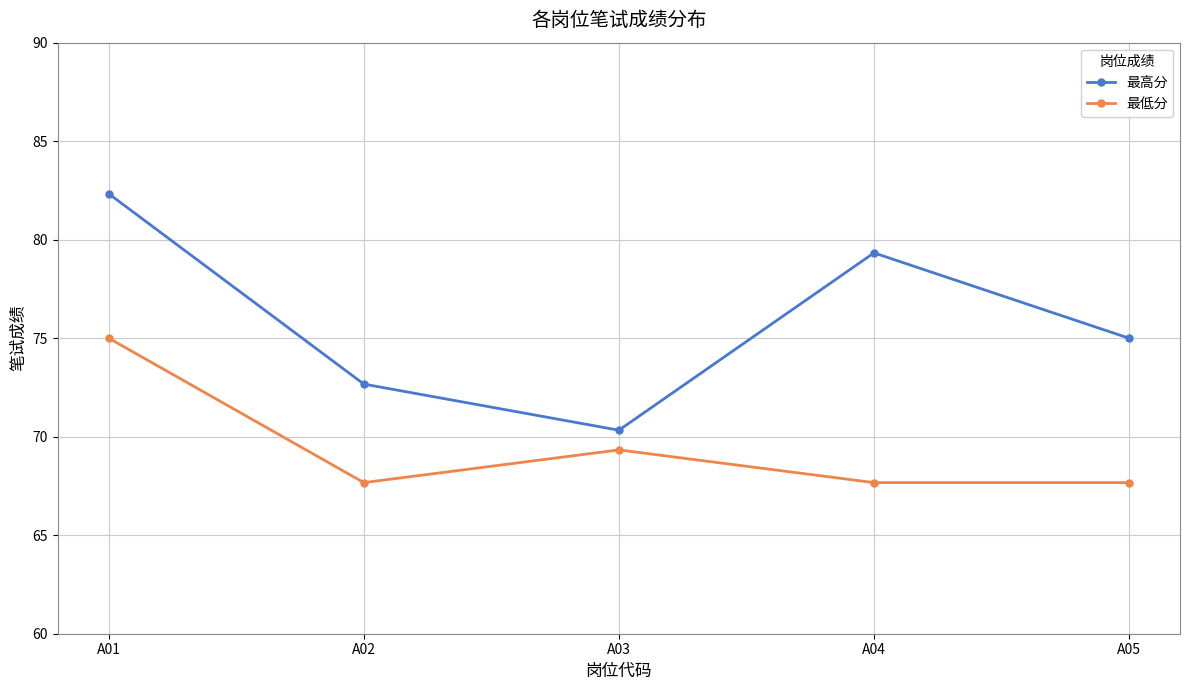

At which label is 最高分 closest to 76?

A05